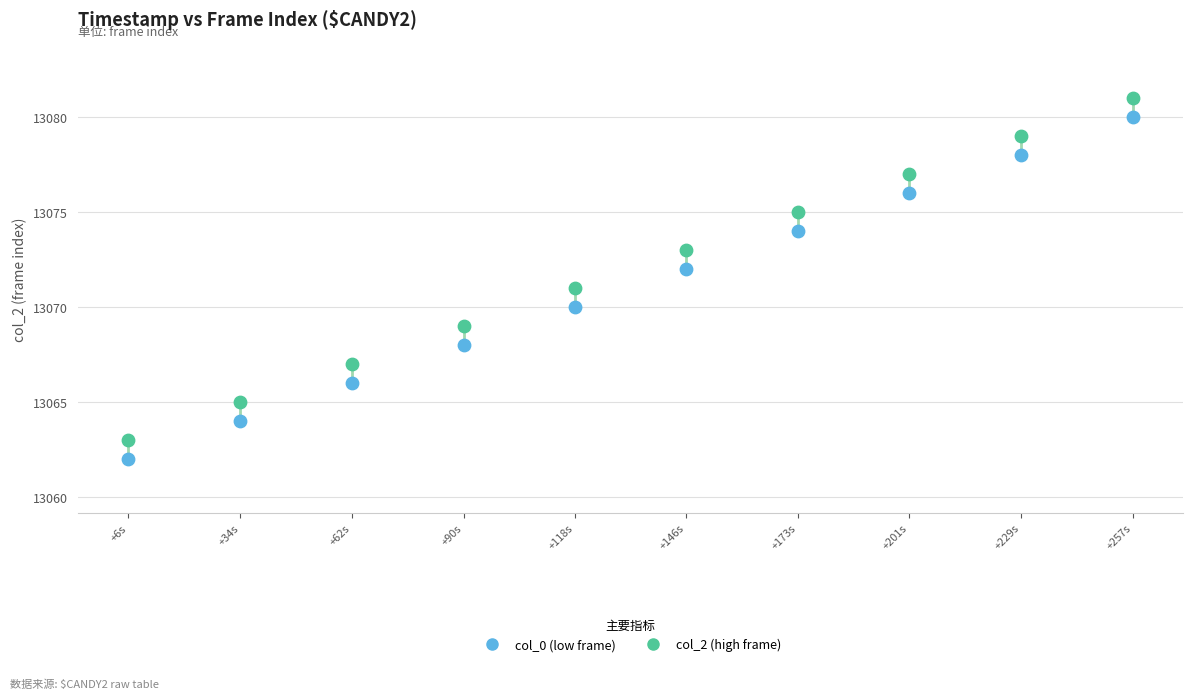

Across all data points, what is the range of Y values (max minus min)?

19